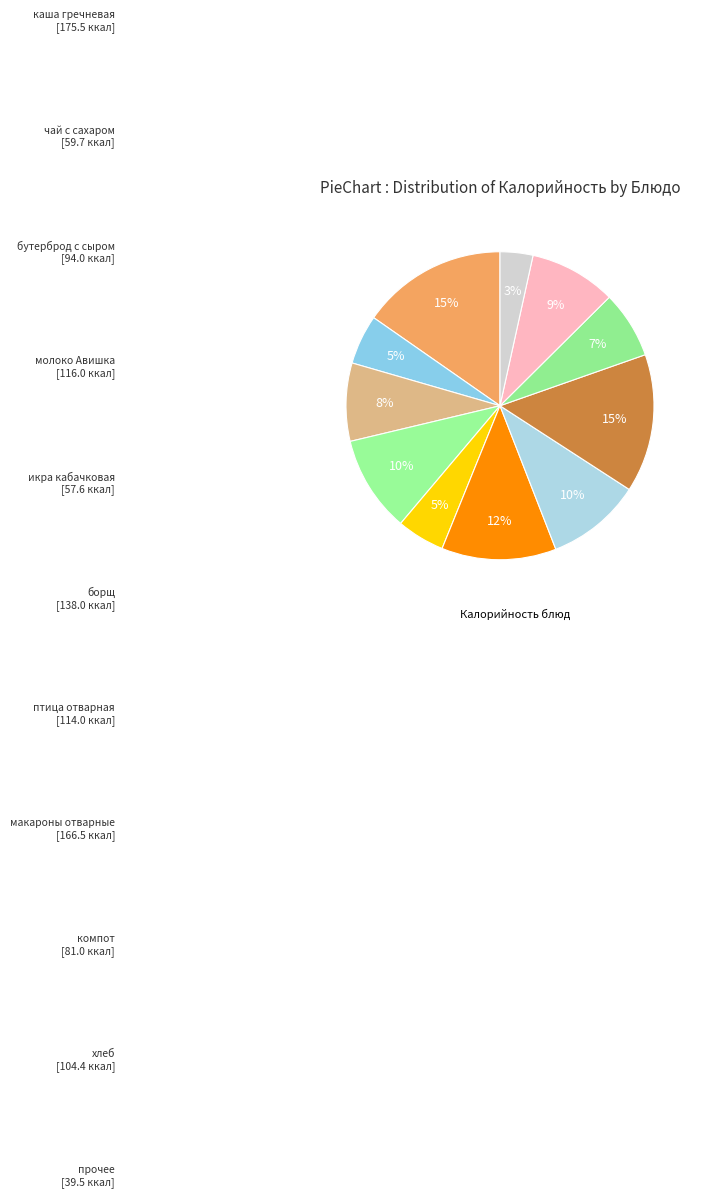

Which slice is the largest?

каша гречневая